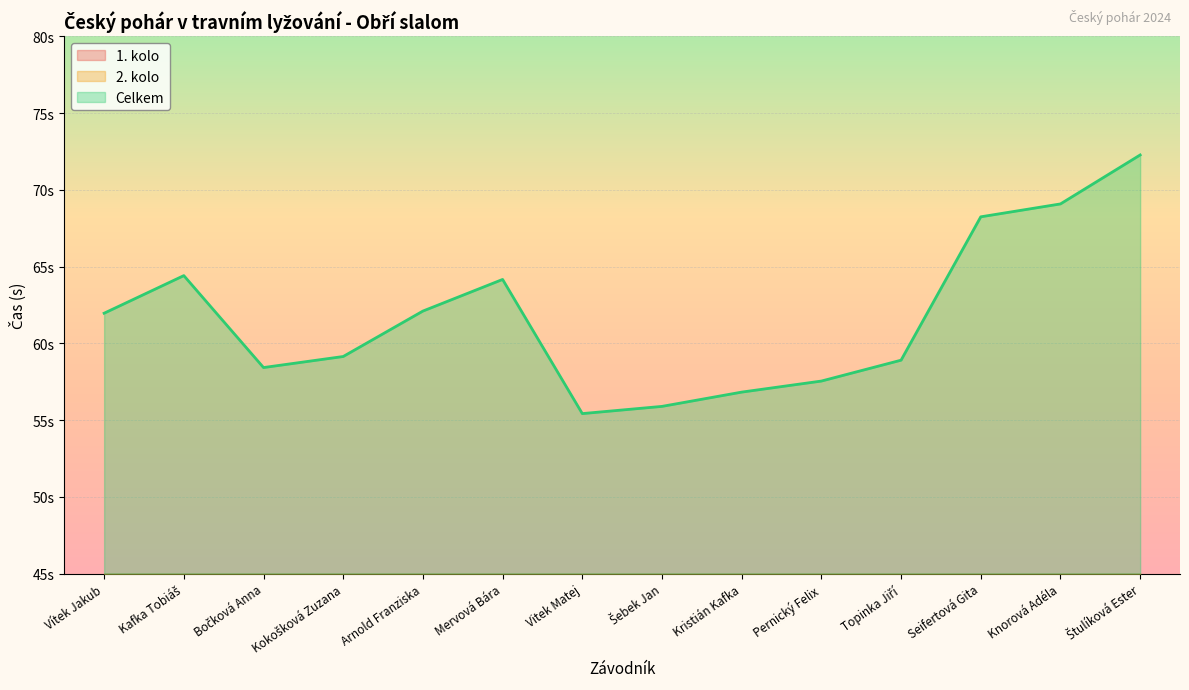

At which category does 1. kolo reach its first local valley?

Bočková Anna